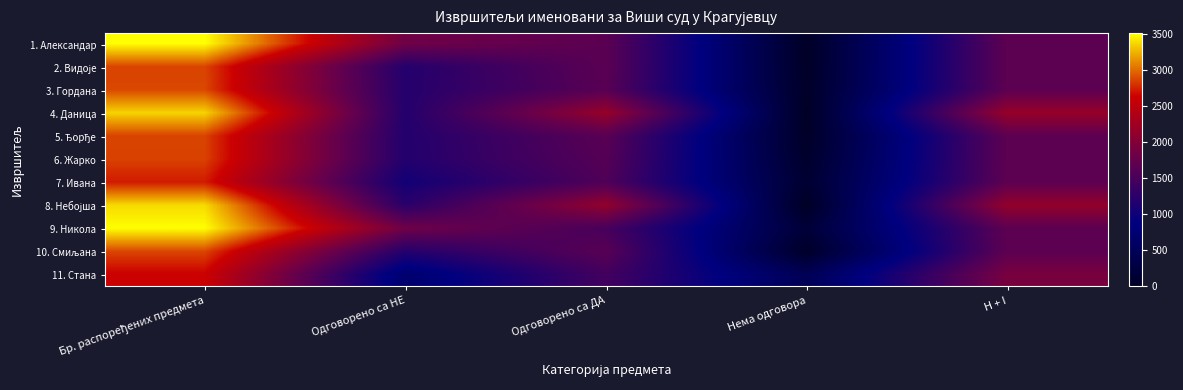

At how many categories does at least one series exceed 1403?

4